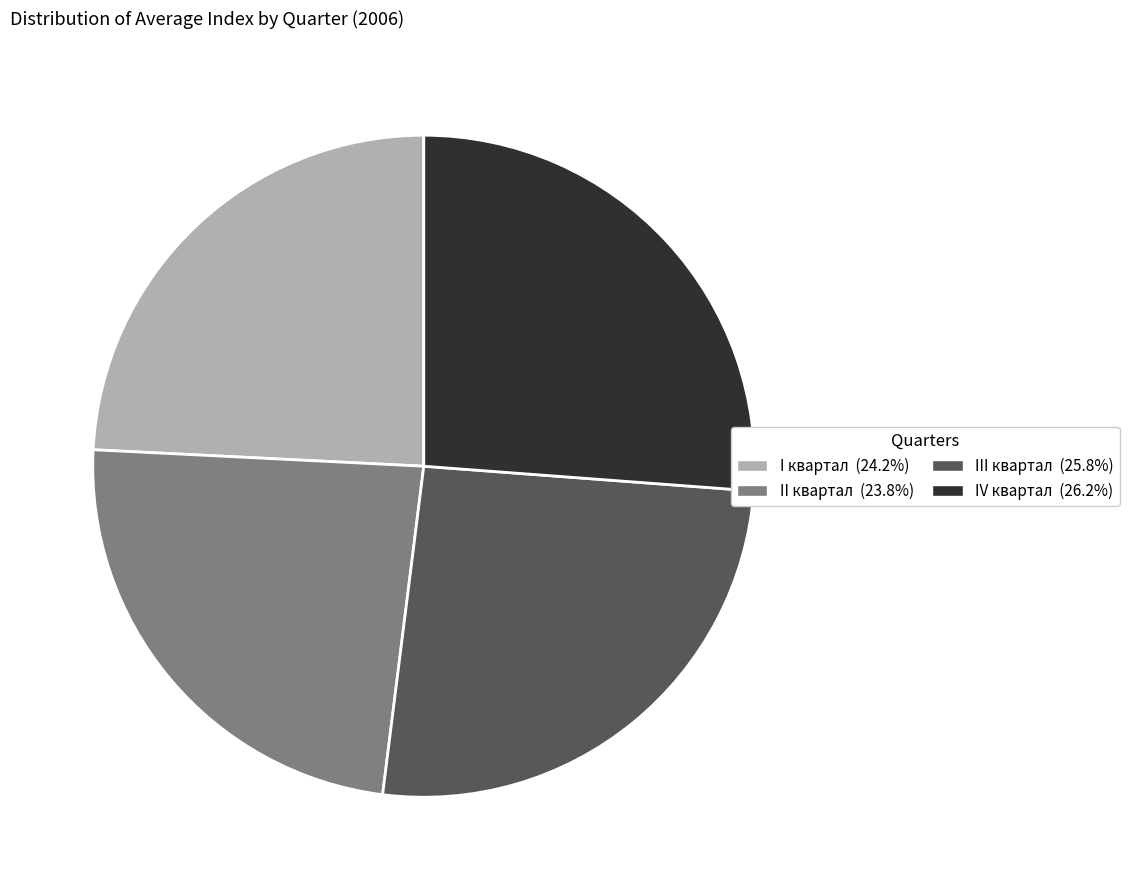

How many segments does this pie chart have?

4